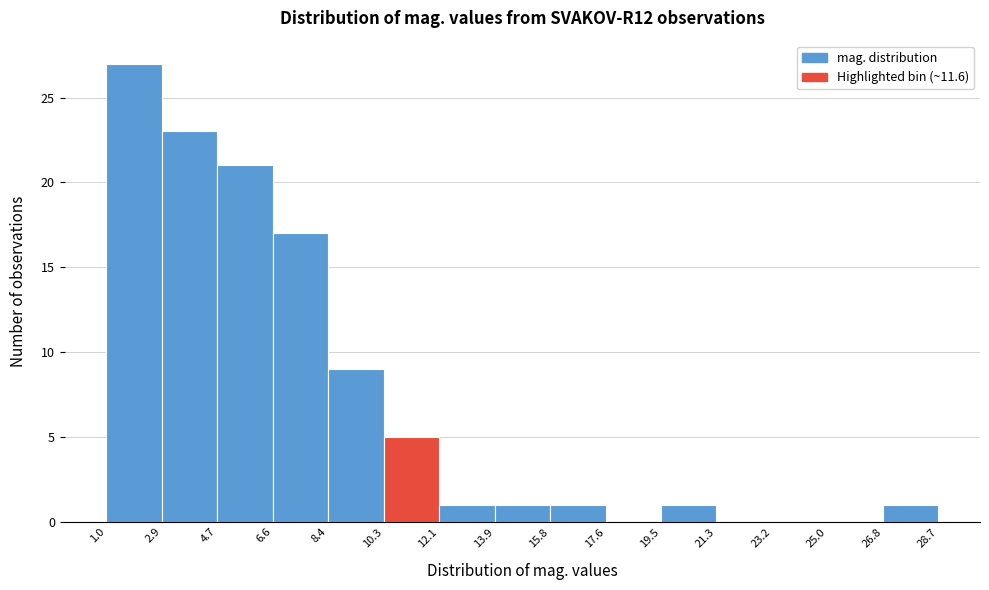

Reading left to right, transcribe this chart: for each bar, give the range it covers on the x-axis and its height. The values are not printed on the chart, so give them approximately, as read against the axis.

1.0 to 2.9: 27
2.9 to 4.7: 23
4.7 to 6.6: 21
6.6 to 8.4: 17
8.4 to 10.3: 9
10.3 to 12.1: 5
12.1 to 13.9: 1
13.9 to 15.8: 1
15.8 to 17.6: 1
17.6 to 19.5: 0
19.5 to 21.3: 1
21.3 to 23.2: 0
23.2 to 25.0: 0
25.0 to 26.8: 0
26.8 to 28.7: 1